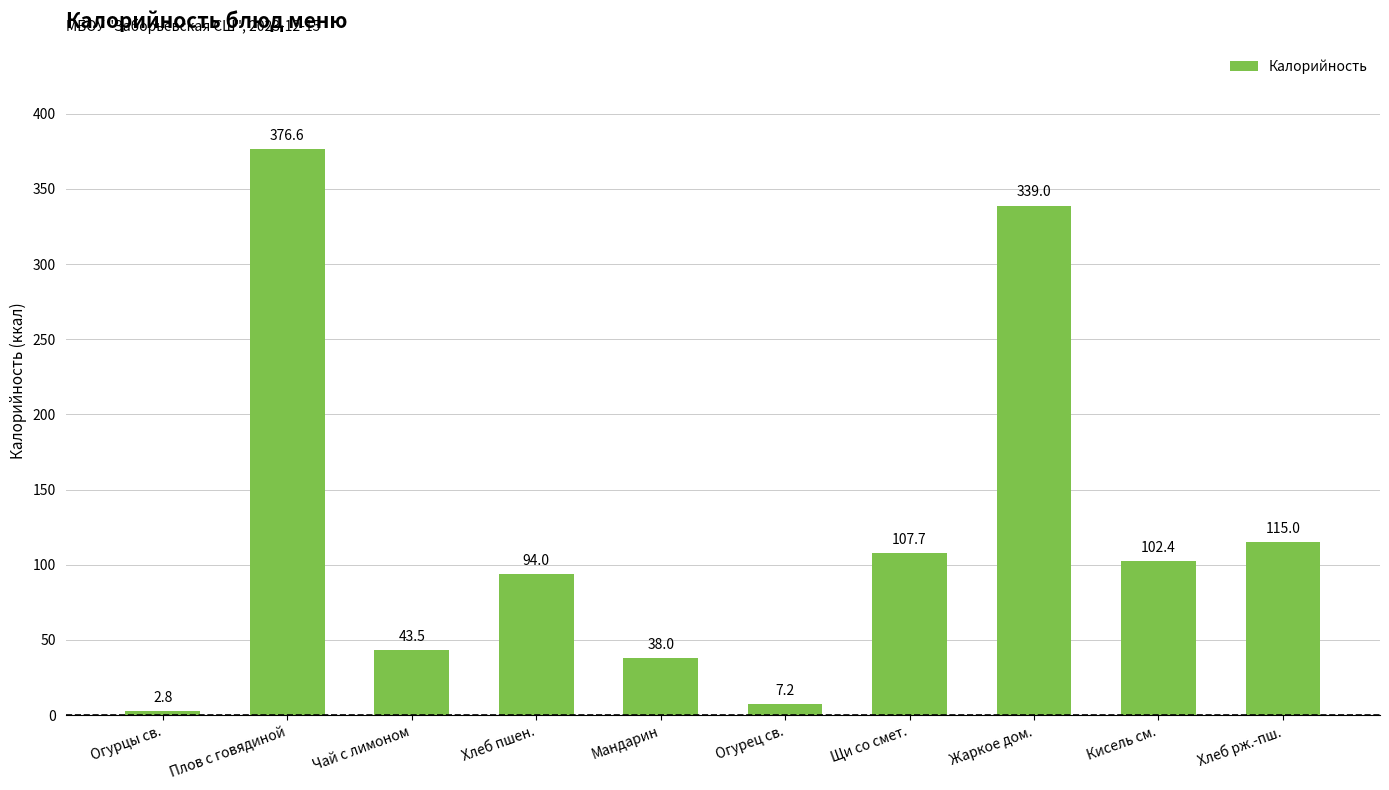

What is the label of the 3rd bar from the left?

Чай с лимоном